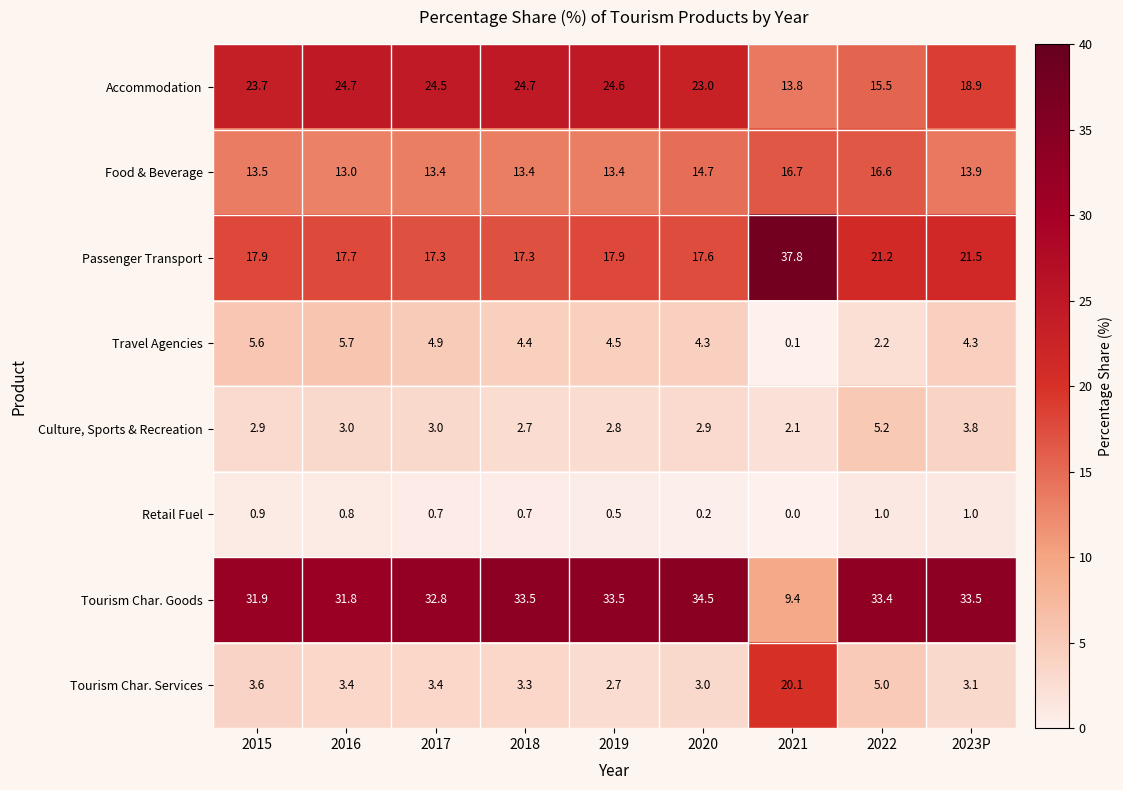

Between 2021 and 2023P, which series saw the biggest shift?

Tourism Char. Goods